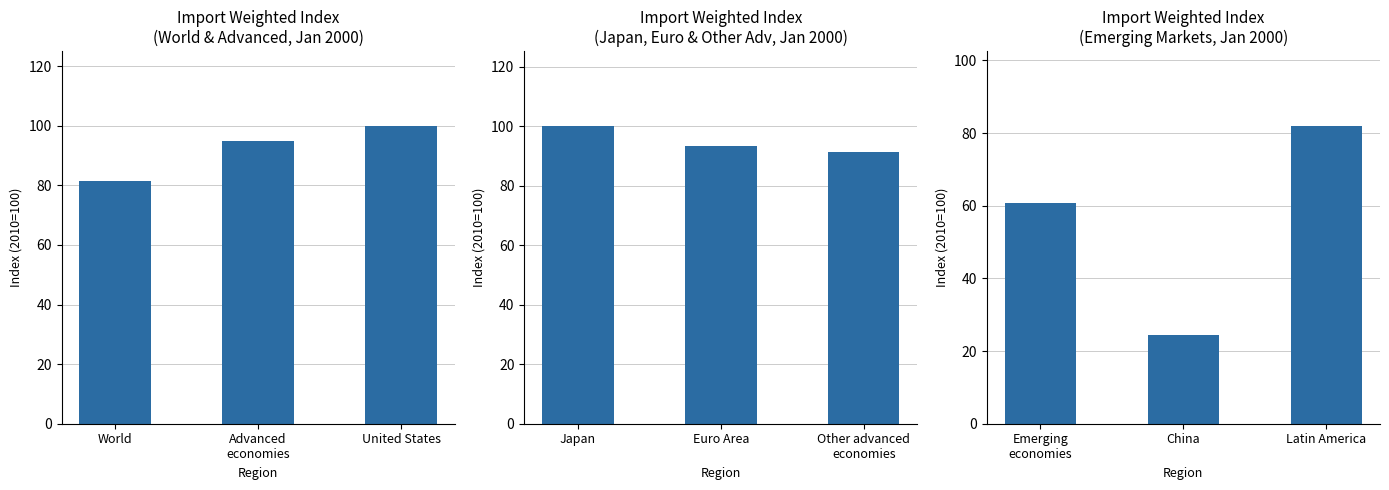

Is it true that Import Weighted Index
(Japan, Euro & Other Adv, Jan 2000) equals 148.0 at Japan?

False